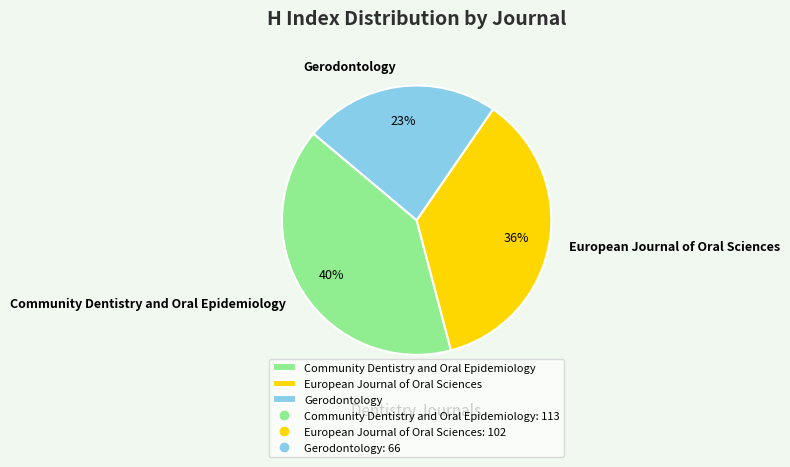

What is the largest slice in the pie chart?

Community Dentistry and Oral Epidemiology